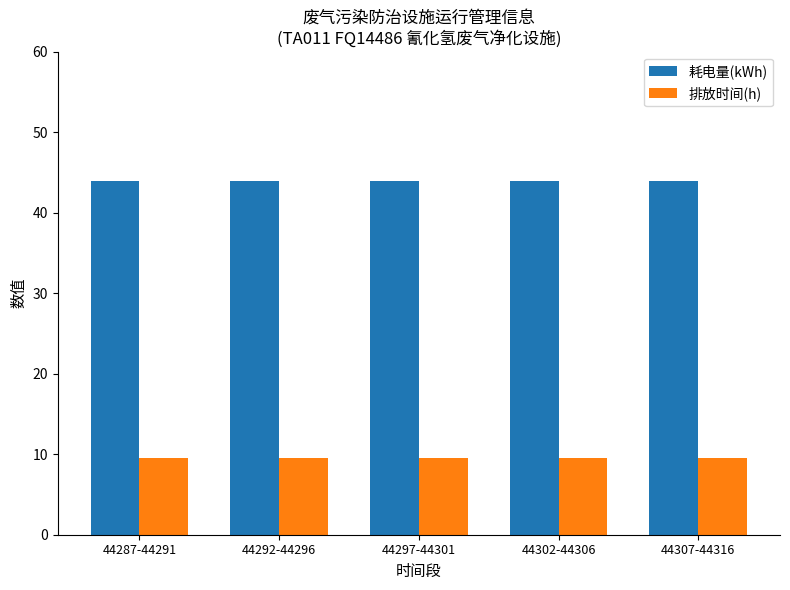

List the series in order of their overall mean, highest first.

耗电量(kWh), 排放时间(h)